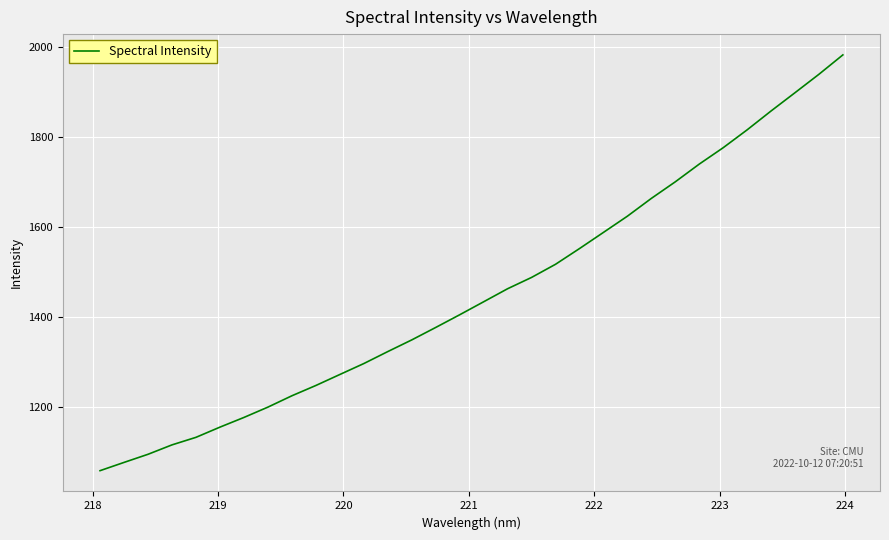

What is the minimum value shown in the chart?

1058.0